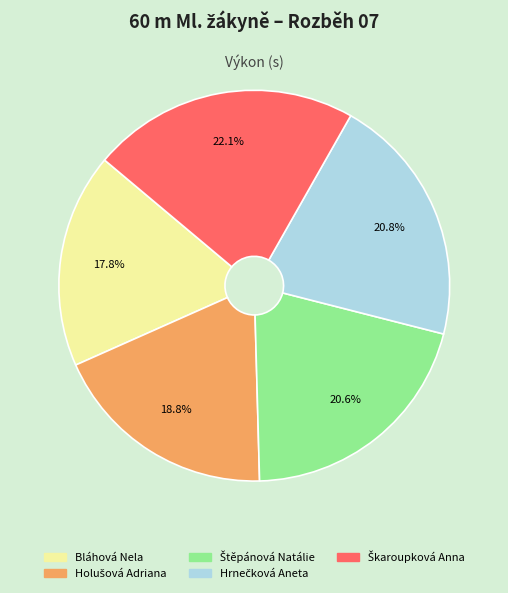

Which category has the smallest portion of the pie?

Bláhová Nela